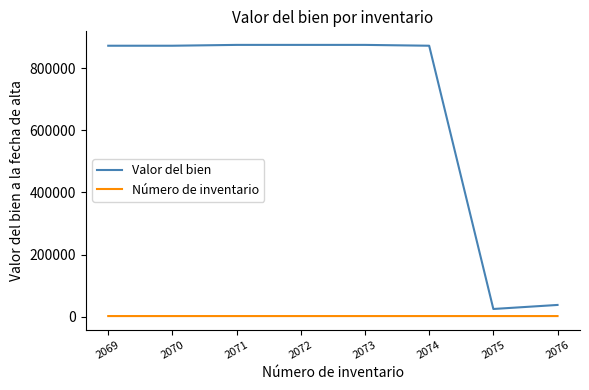

The value of Valor del bien at 2072 is 204886.0. True or false?

False